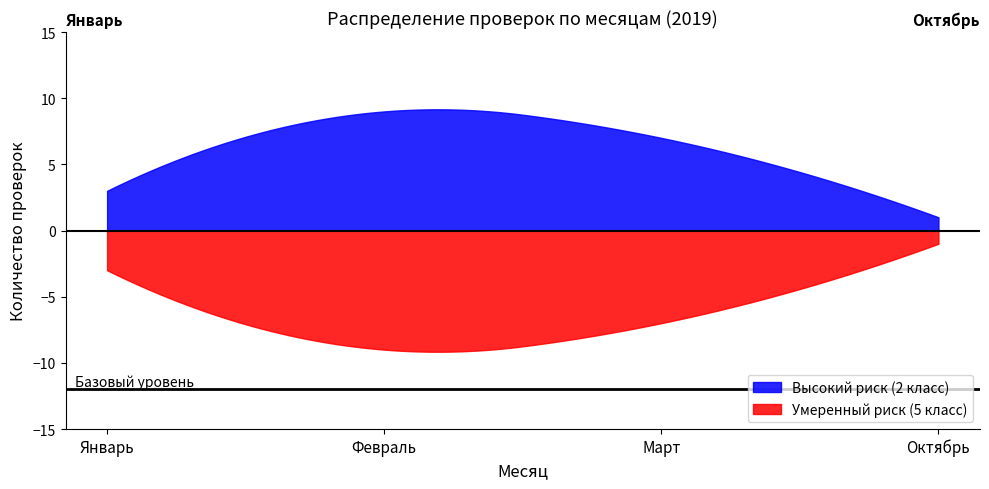

What is the highest value of the Высокий риск (2 класс) series?

9.2